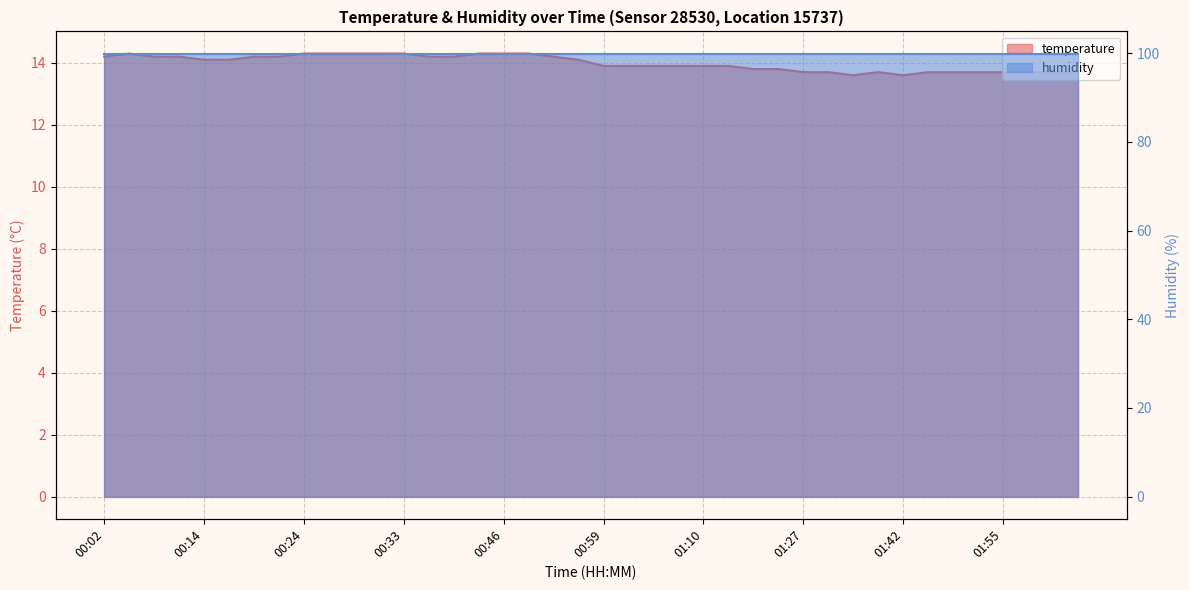

What is the minimum value shown in the chart?

13.6